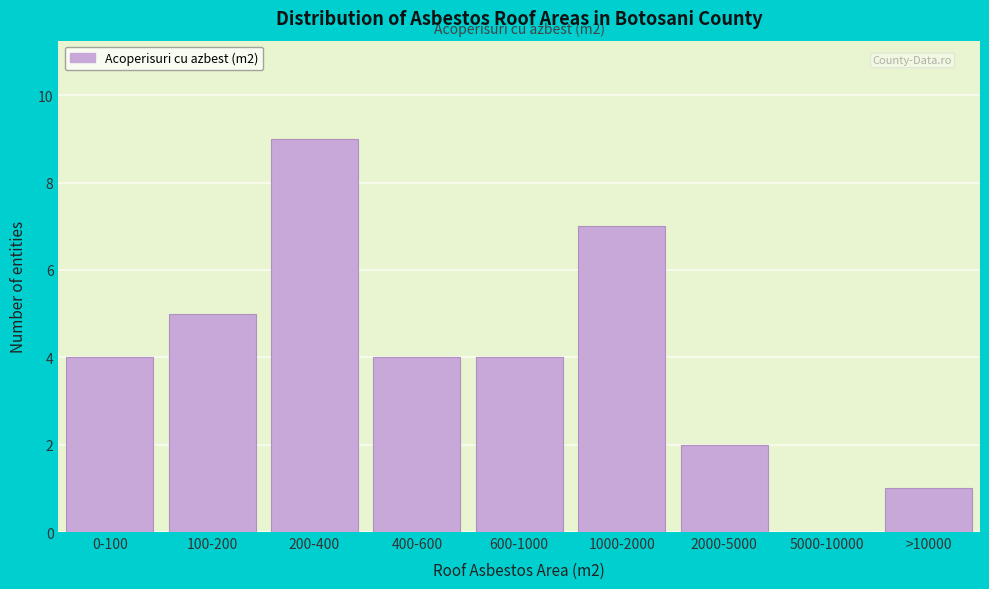

Reading left to right, extract all data points from this chart.

0-100=4	100-200=5	200-400=9	400-600=4	600-1000=4	1000-2000=7	2000-5000=2	5000-10000=0	>10000=1